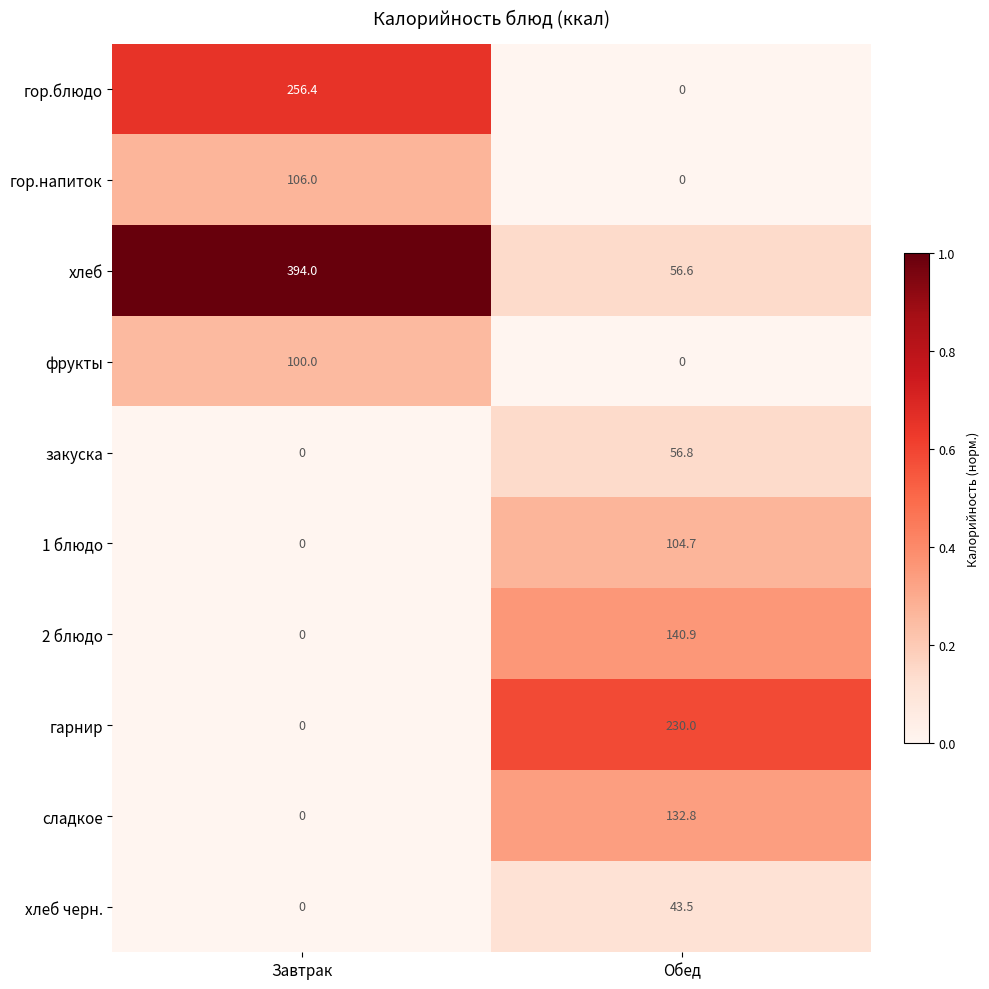

What is the total value across all series at Завтрак?

856.4